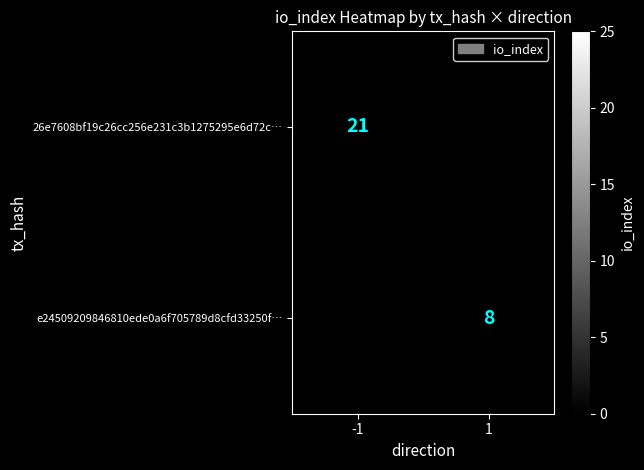

Count the number of data series in this chart.

2